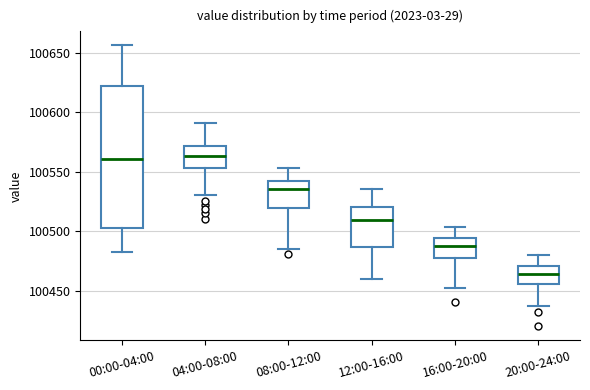

Which box's median line is the lowest?

20:00-24:00